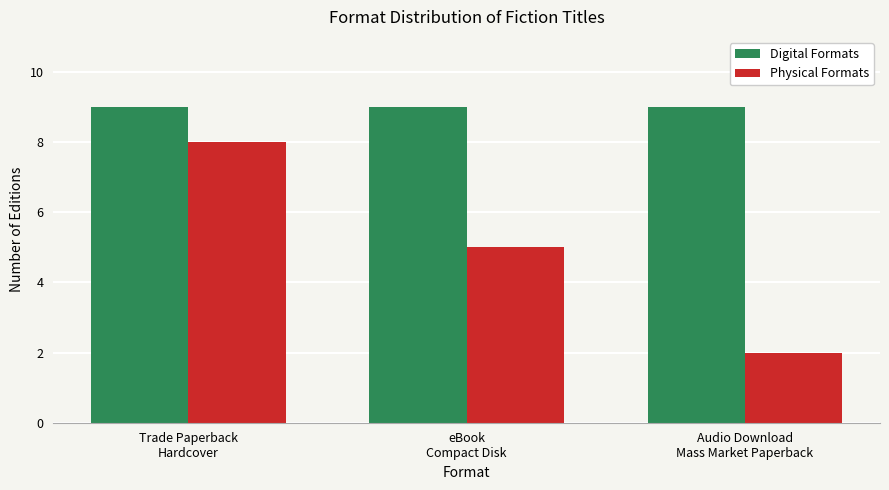

What is the average value of the Physical Formats series?

5